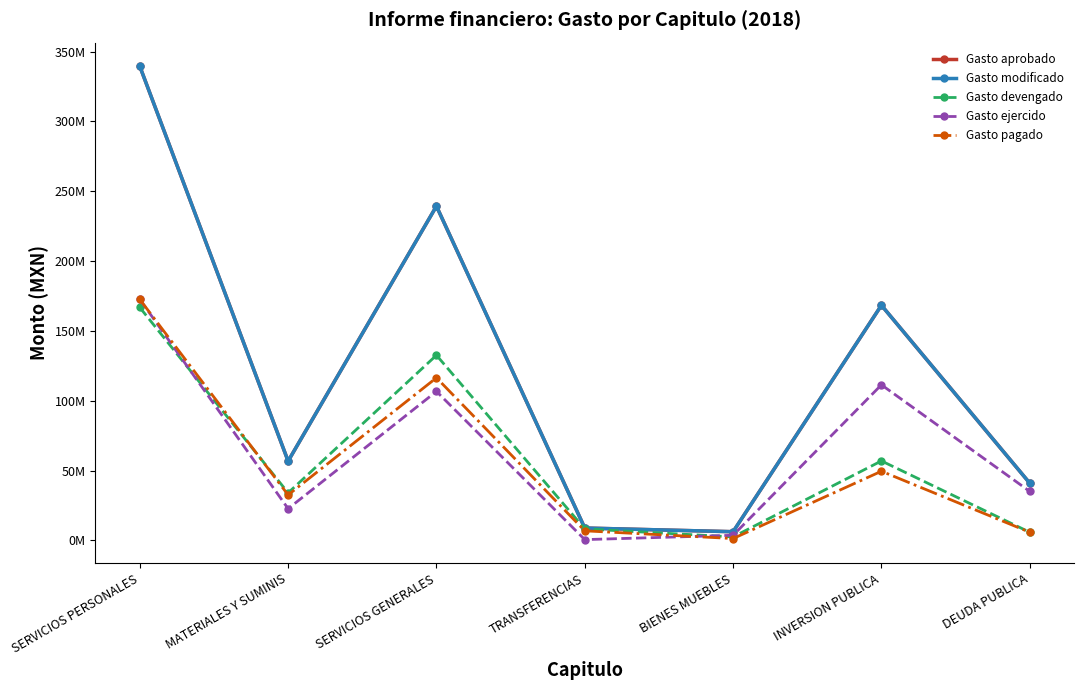

Which series has the largest total across all categories?

Gasto aprobado